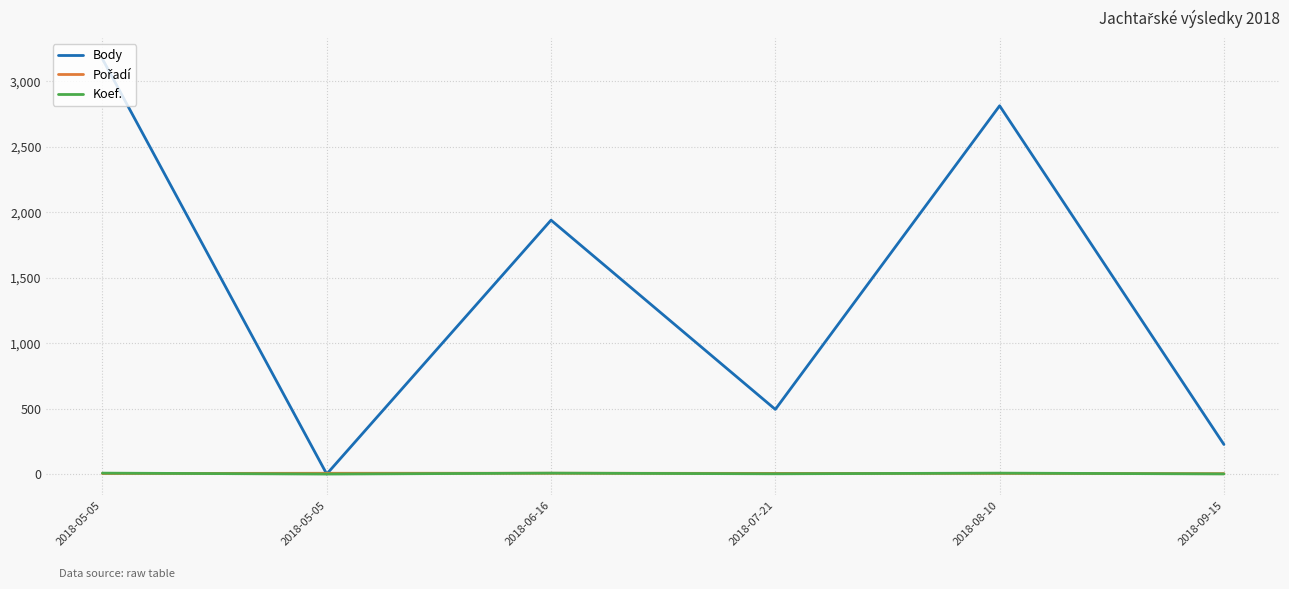

Which series has the widest spread of values?

Body